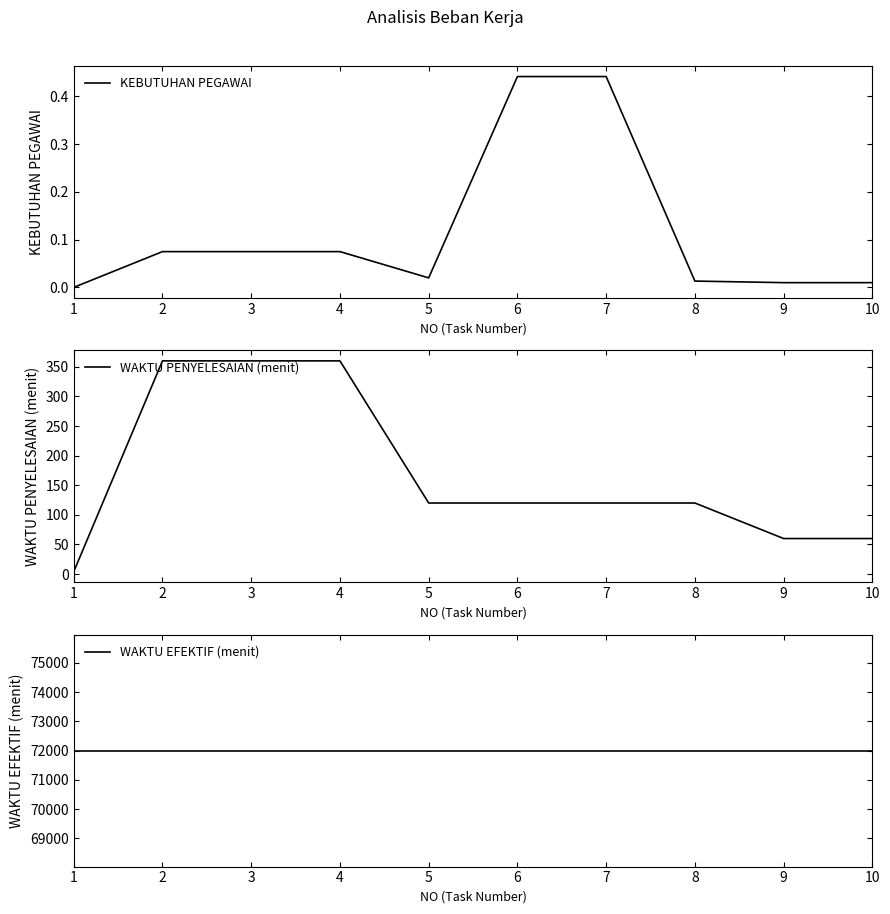

The value of KEBUTUHAN PEGAWAI at 1 is 0.0. True or false?

True